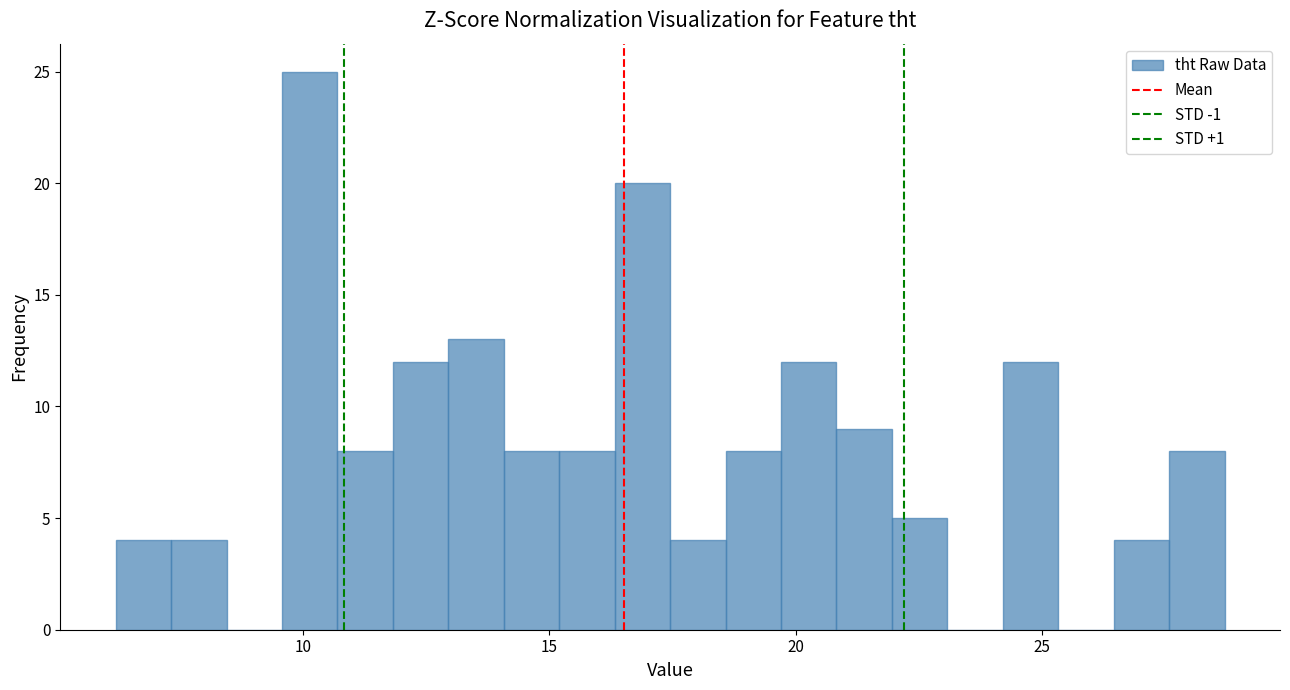

Read against the x-axis, roughly where is the centre of the tallest bar?

10.0